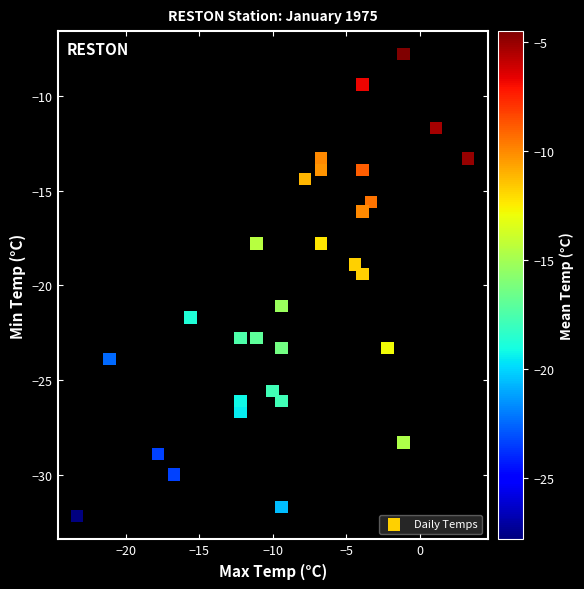

What Y value in the scatter plot is closest to -20?

-19.4